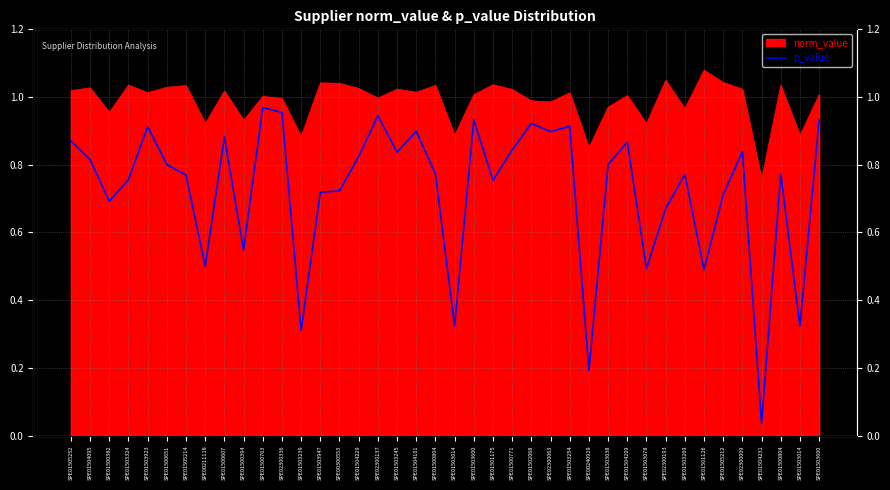

At which label is the value closest to 0?

SPE01504231